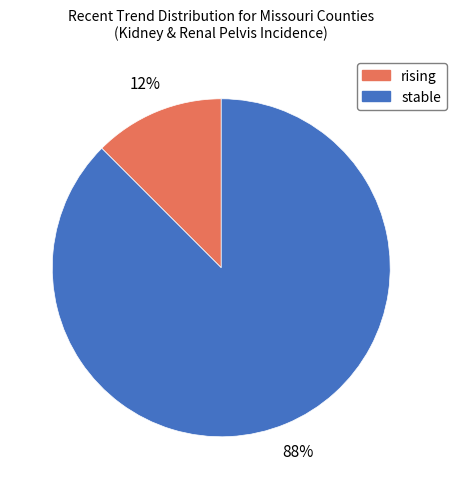

Do stable and rising together represent more than half of the pie?

Yes